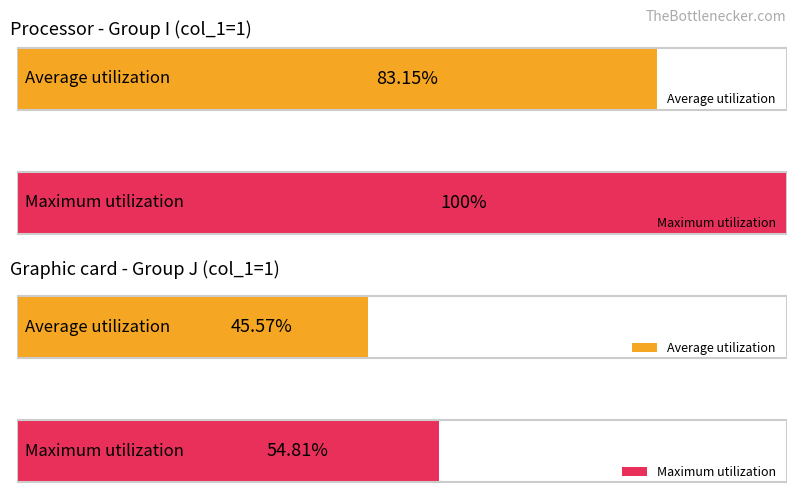

Does the chart contain stacked bars?

No